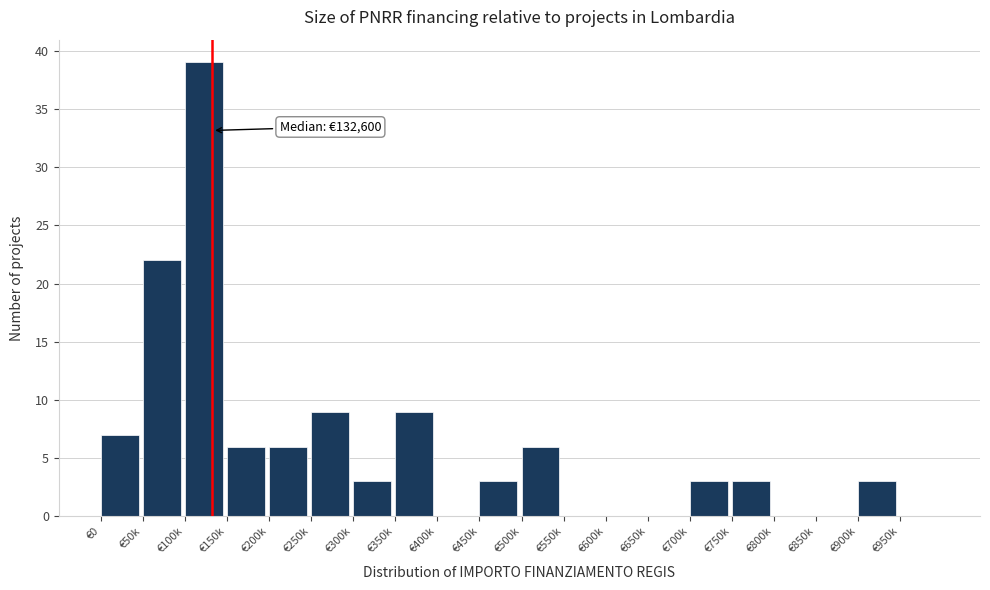

Reading left to right, list all the values displayed in this chart.

€0=7	€50k=22	€100k=39	€150k=6	€200k=6	€250k=9	€300k=3	€350k=9	€400k=0	€450k=3	€500k=6	€550k=0	€600k=0	€650k=0	€700k=3	€750k=3	€800k=0	€850k=0	€900k=3	€950k=0